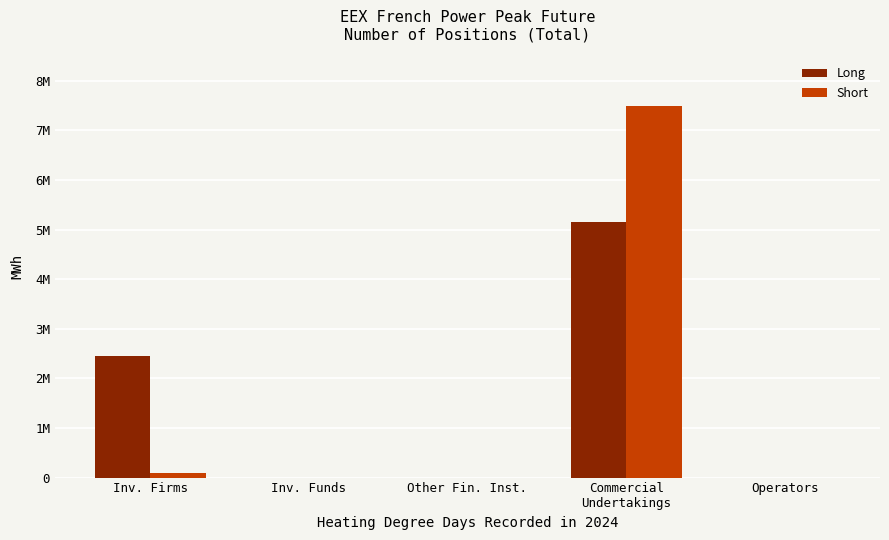

What is the difference between the maximum and minimum values in the Long series?

5147520